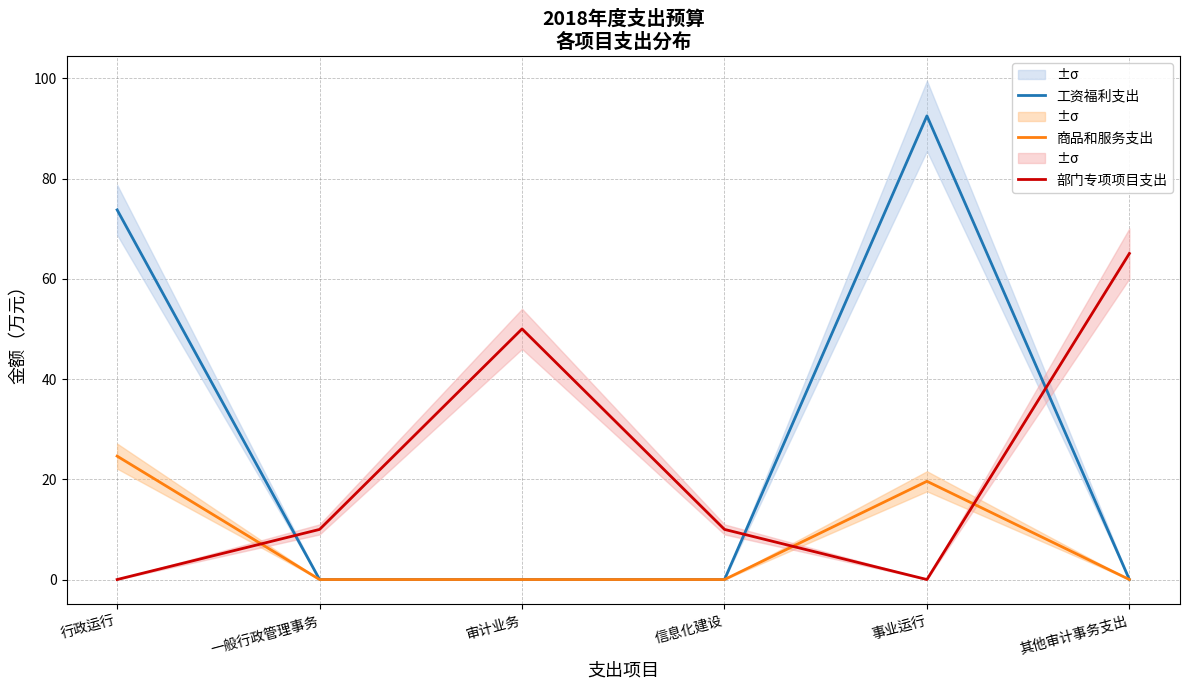

How many data points in 部门专项项目支出 are less than 10?

2